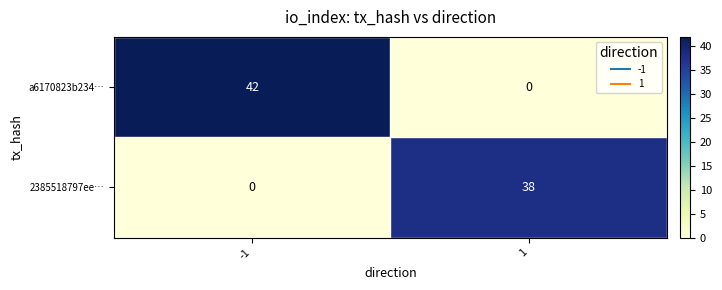

Reading left to right, transcribe all the data shown in this chart.

a6170823b234…: -1=42	1=0
2385518797ee…: -1=0	1=38